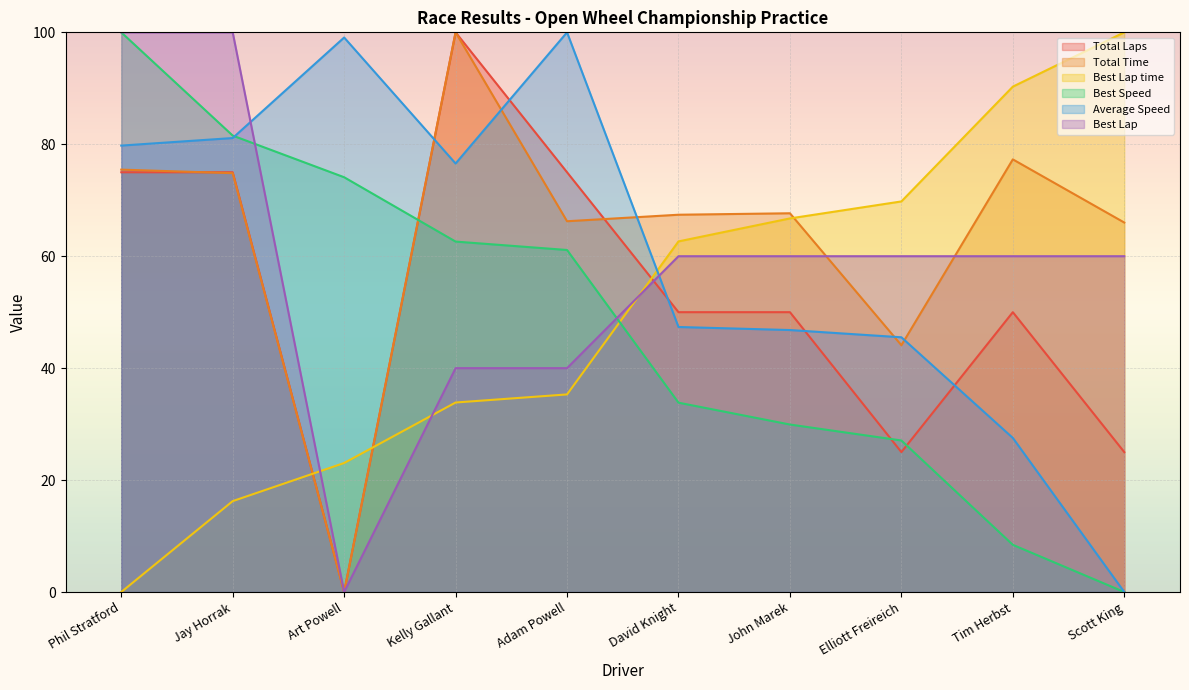

What is the difference between the maximum and minimum values in the Best Speed series?

100.0